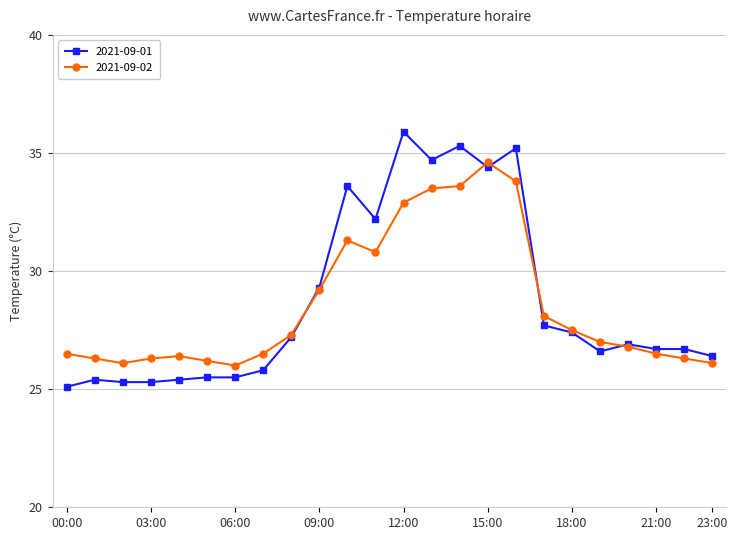

Which series has the largest range (max minus min)?

2021-09-01